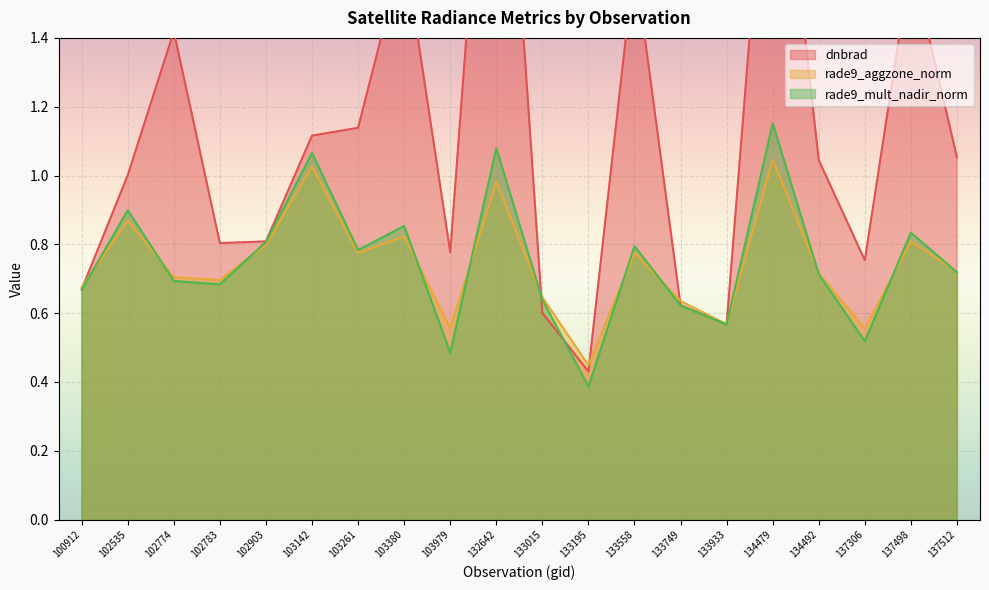

What is the maximum value for rade9_aggzone_norm?

1.0